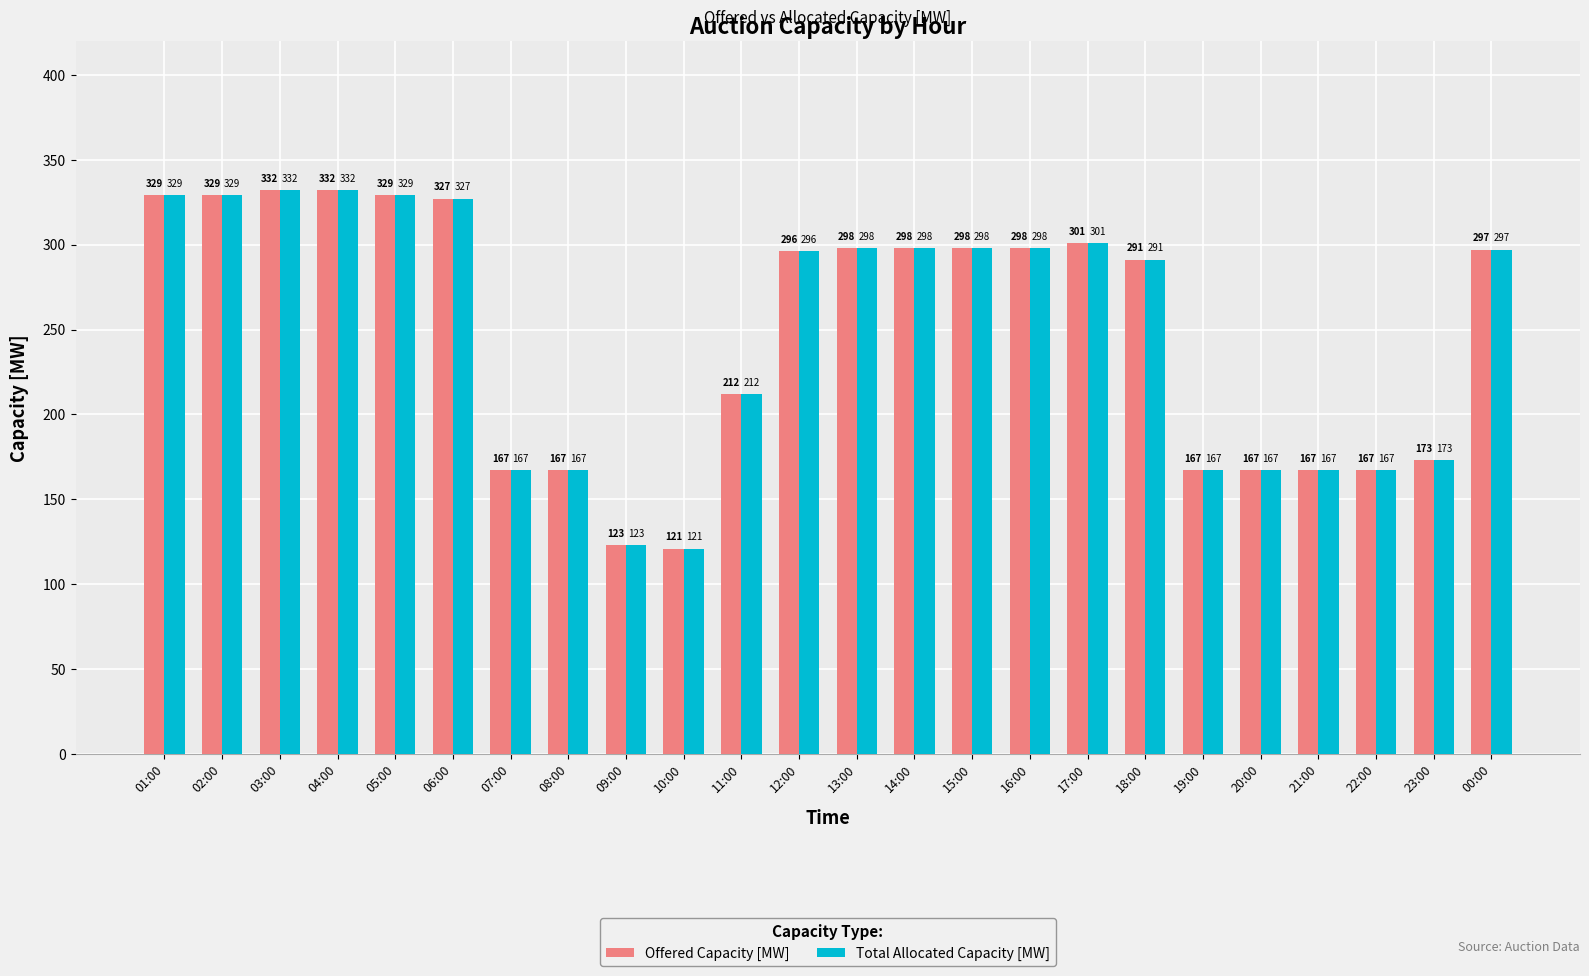

What is the difference between the maximum and minimum values in the Offered Capacity [MW] series?

211